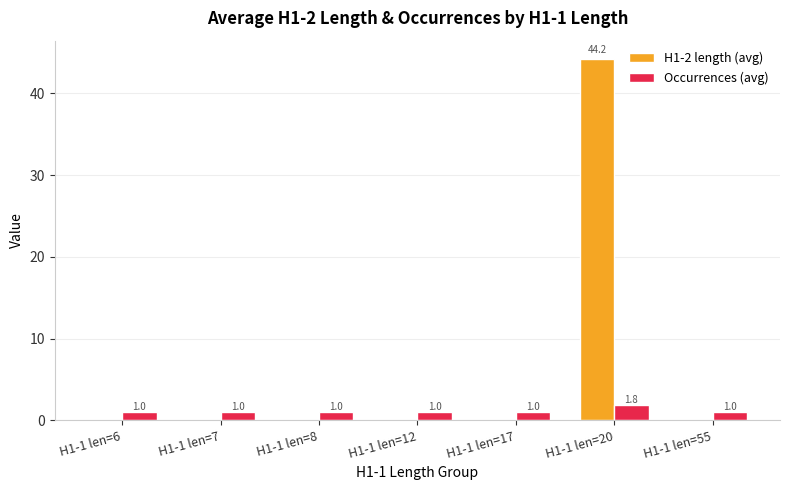

Which category has the highest value in the Occurrences (avg) series?

H1-1 len=20